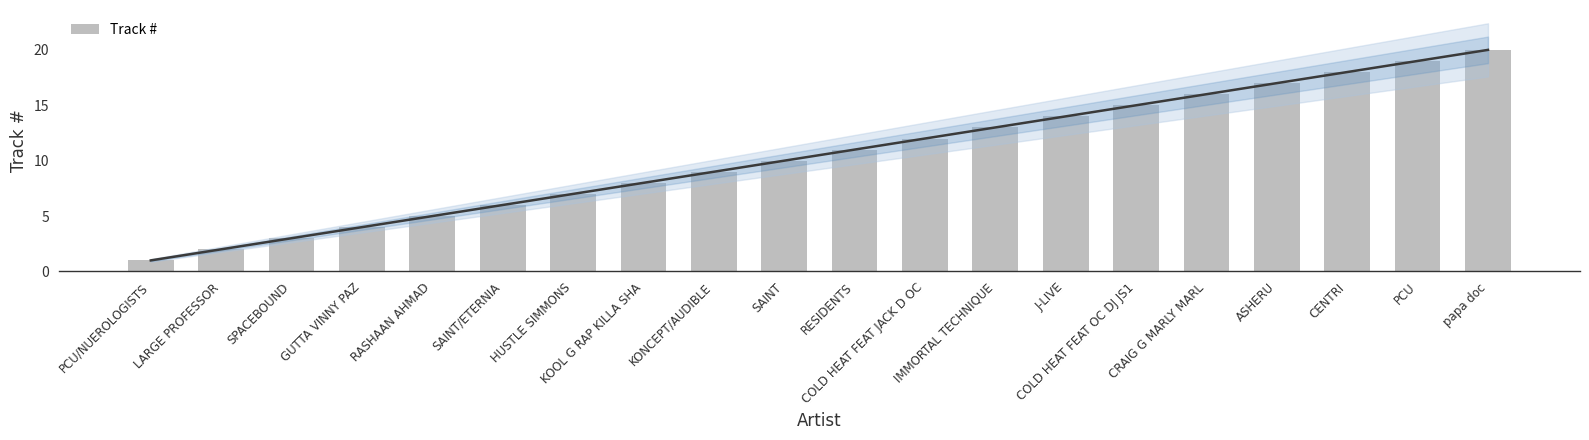

List the labels in order of value, largest first.

papa doc, PCU, CENTRI, ASHERU, CRAIG G MARLY MARL, COLD HEAT FEAT OC DJ JS1, J-LIVE, IMMORTAL TECHNIQUE, COLD HEAT FEAT JACK D OC, RESIDENTS, SAINT, KONCEPT/AUDIBLE, KOOL G RAP KILLA SHA, HUSTLE SIMMONS, SAINT/ETERNIA, RASHAAN AHMAD, GUTTA VINNY PAZ, SPACEBOUND, LARGE PROFESSOR, PCU/NUEROLOGISTS